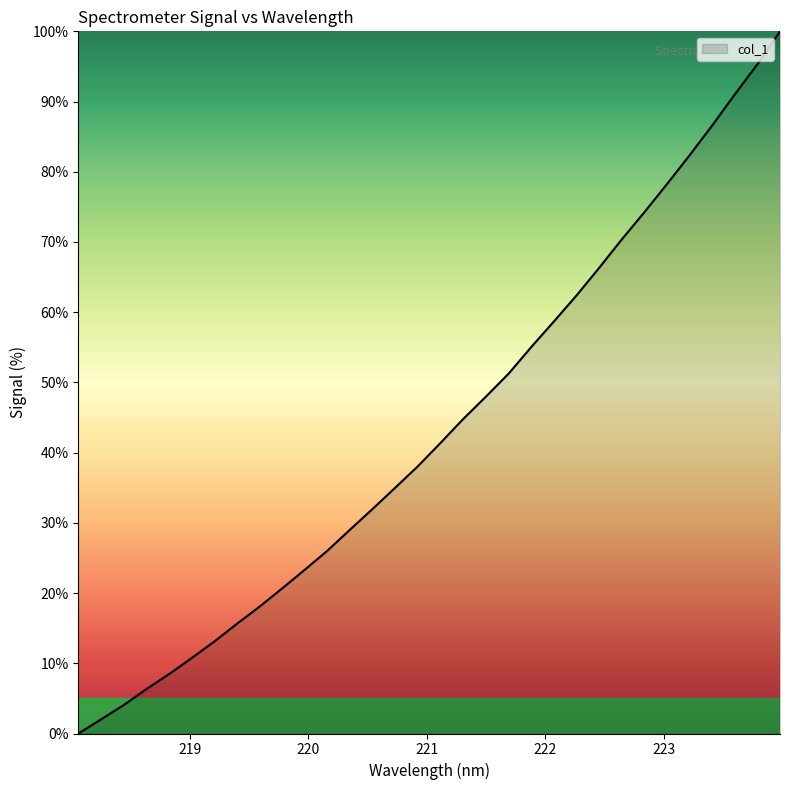

How many categories are shown in the chart?

32